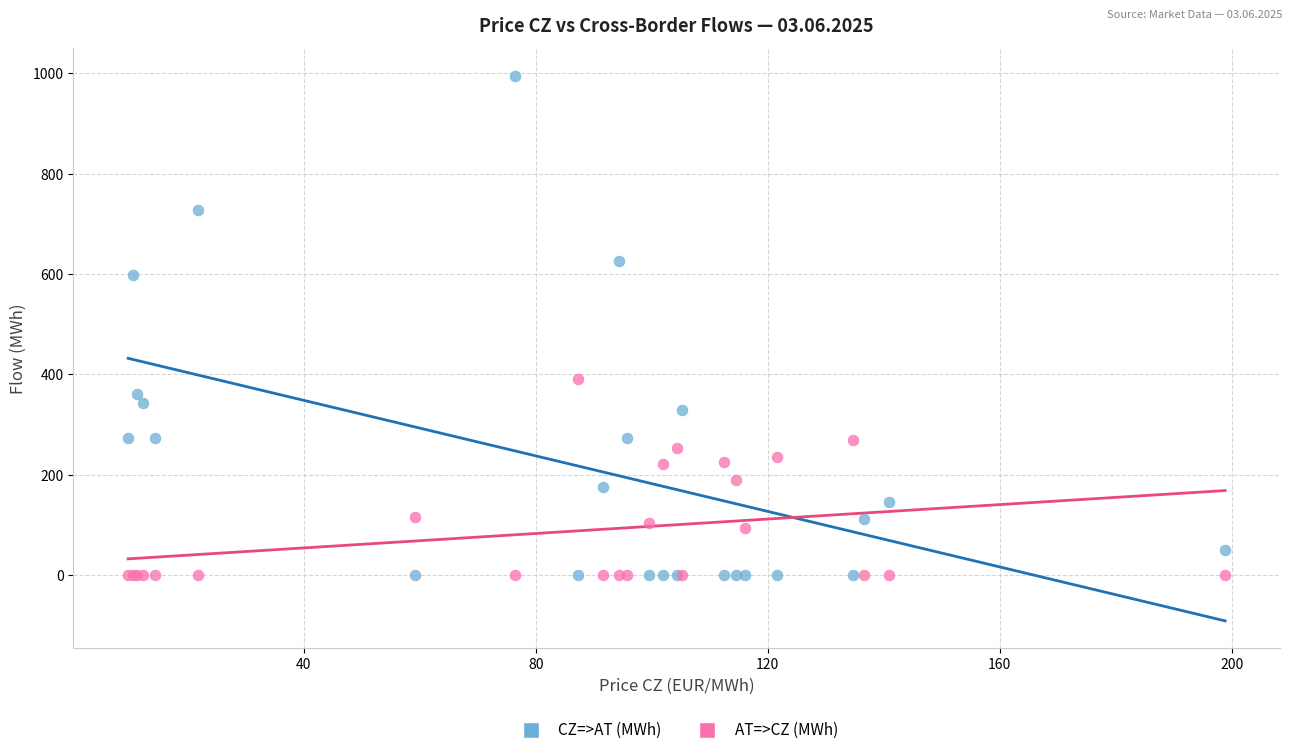

What is the X range (max minus min) for the scatter plot?

189.1